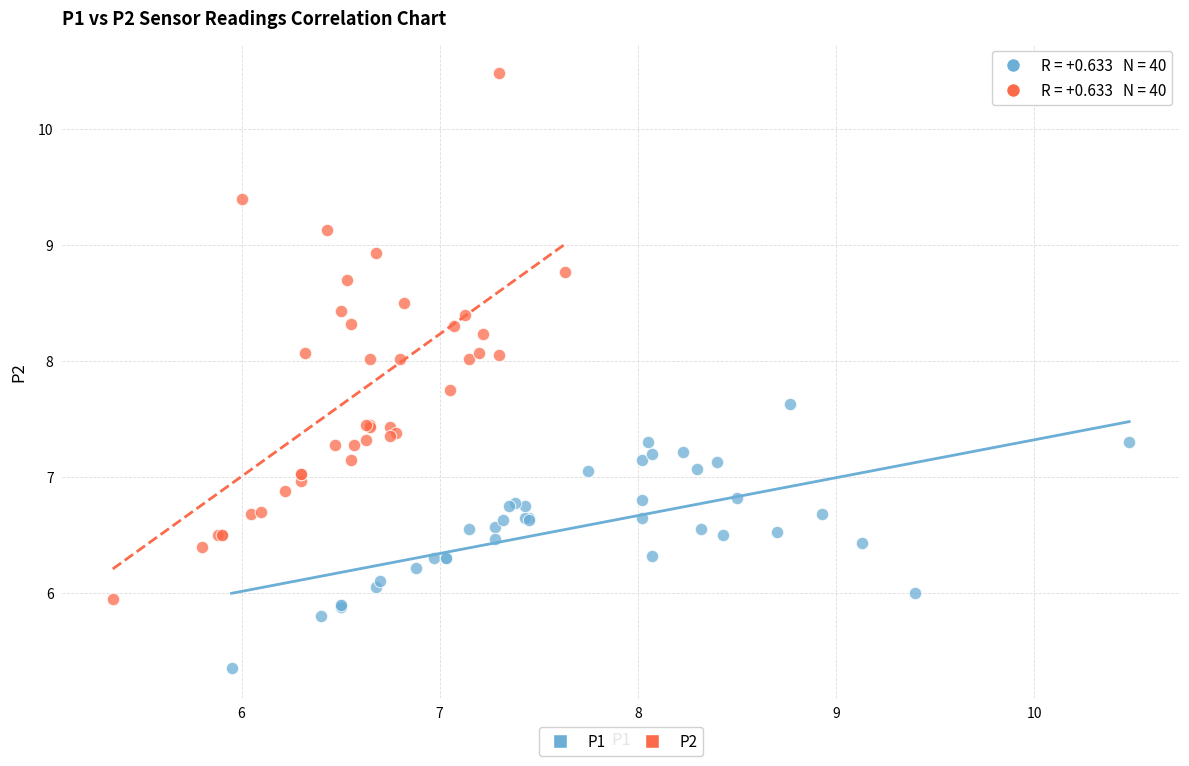

Which series contains the lowest Y value?

P1